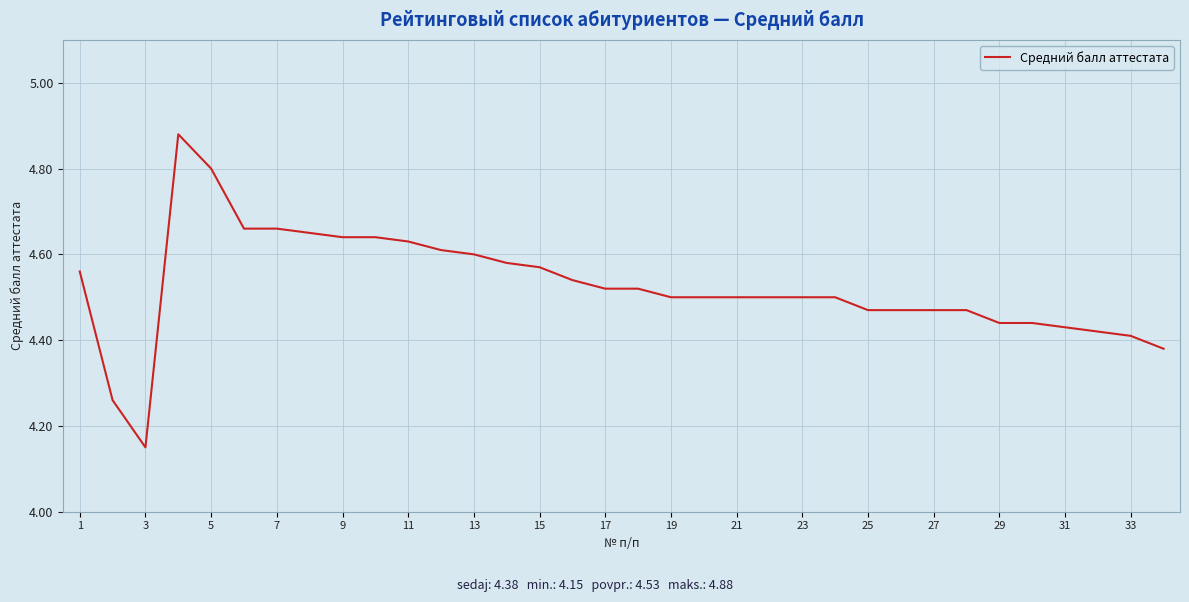

What is the difference between the maximum and minimum values?

0.7